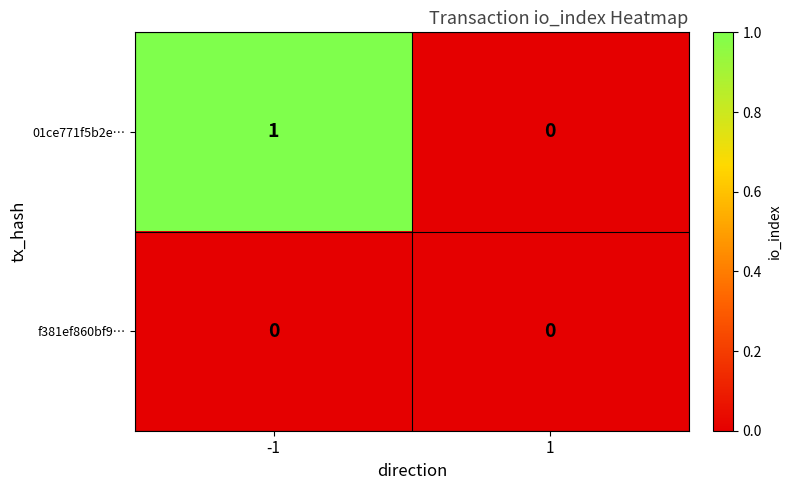

The value of 01ce771f5b2e… at -1 is 2. True or false?

False